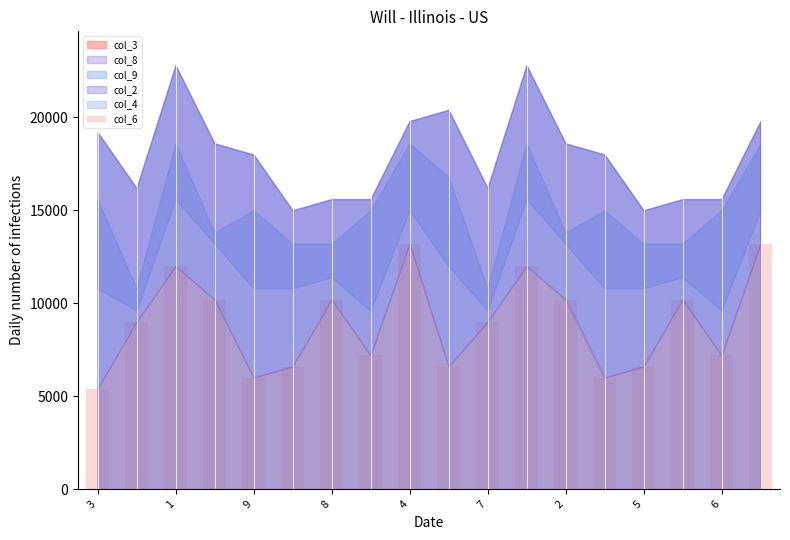

How many categories are shown in the chart?

18